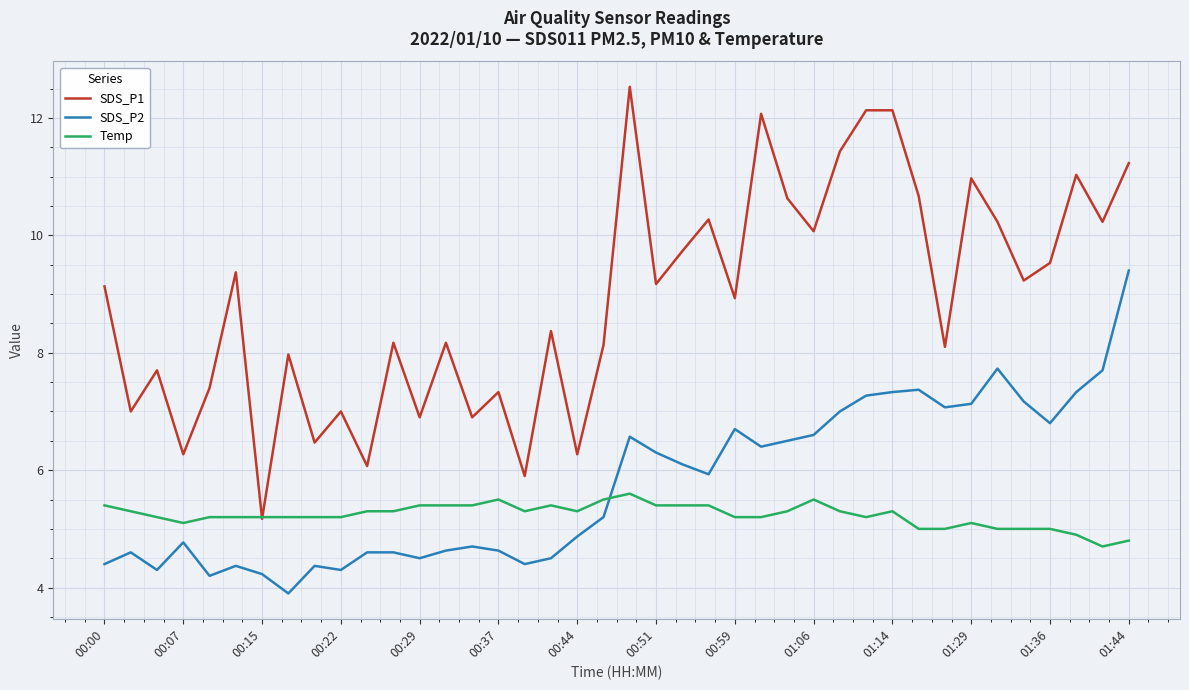

Count the number of data series in this chart.

3